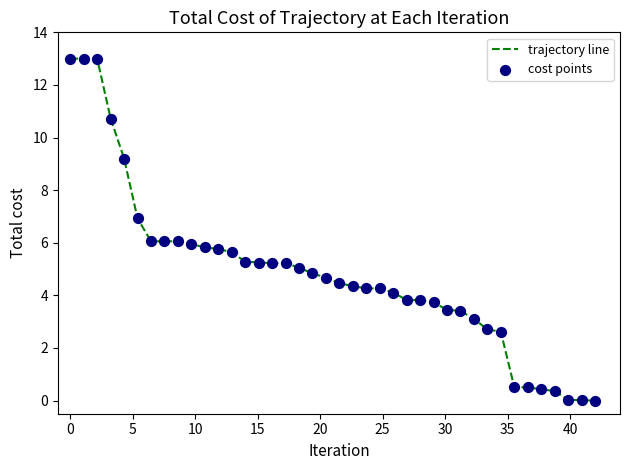

What is the difference between the maximum and minimum values?

13.0